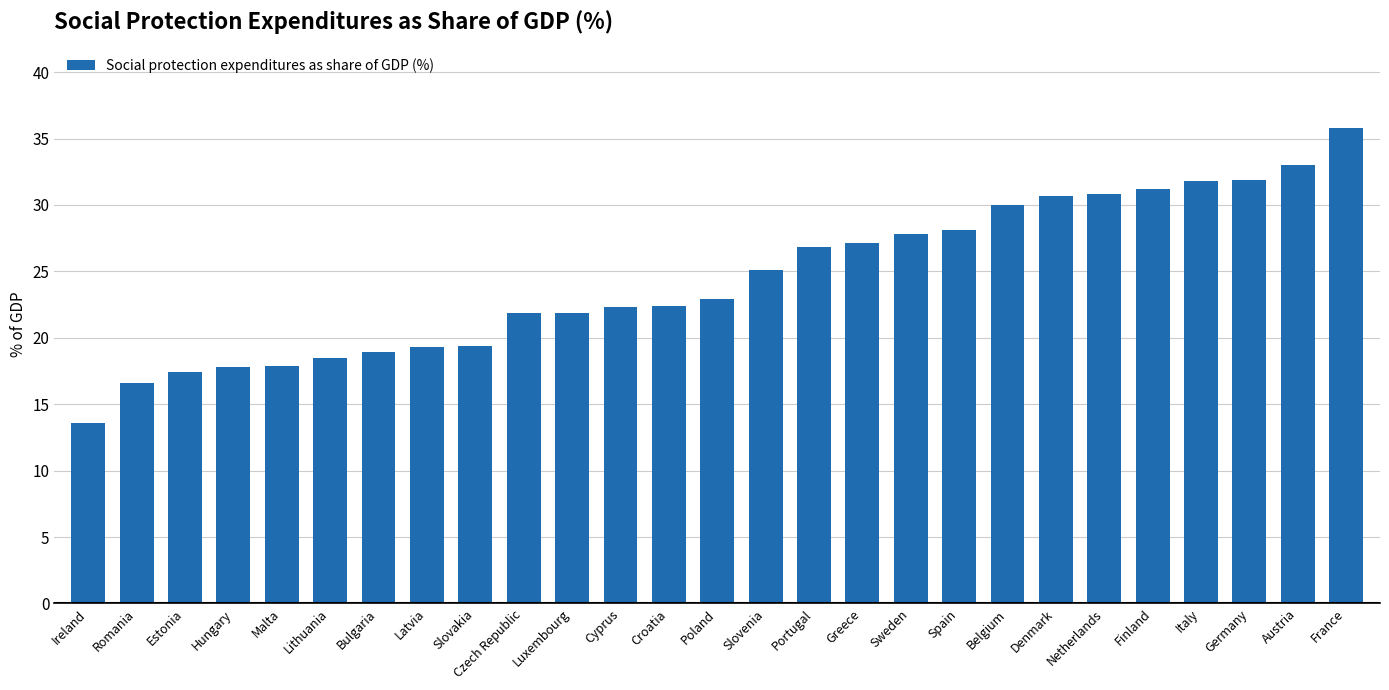

What is the difference between the values at Malta and Netherlands?

12.9